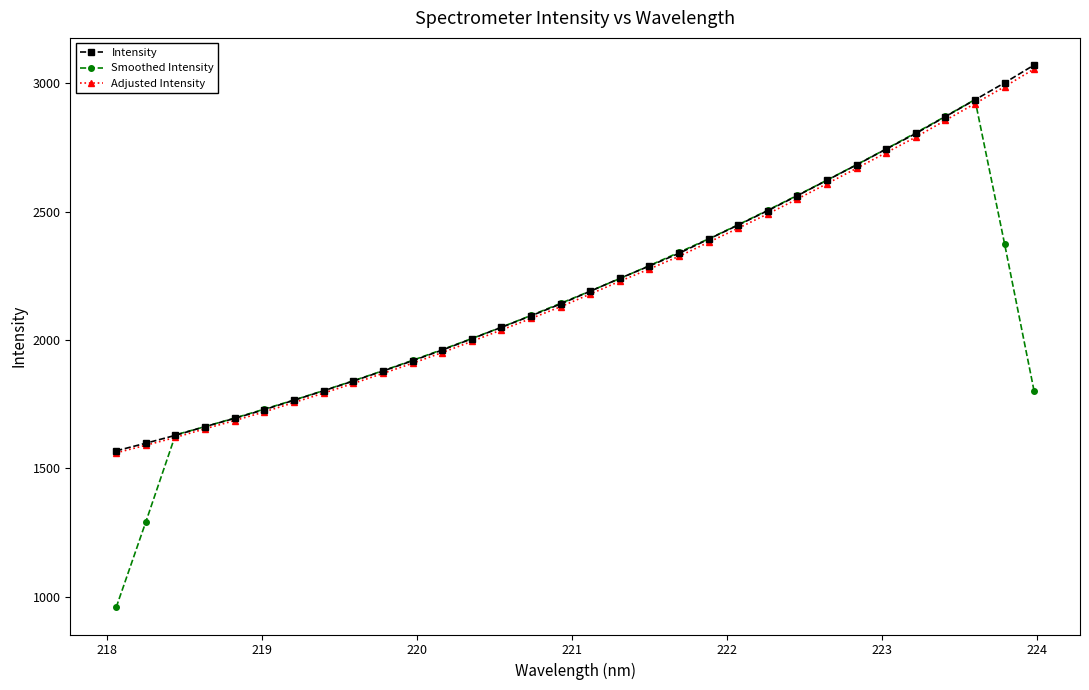

Does the chart have visible grid lines?

No